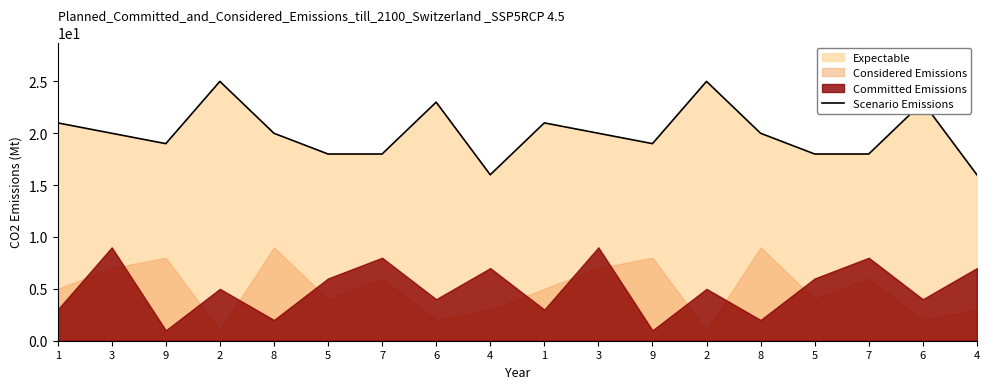

The chart shows a value of 18 at 5. True or false?

True